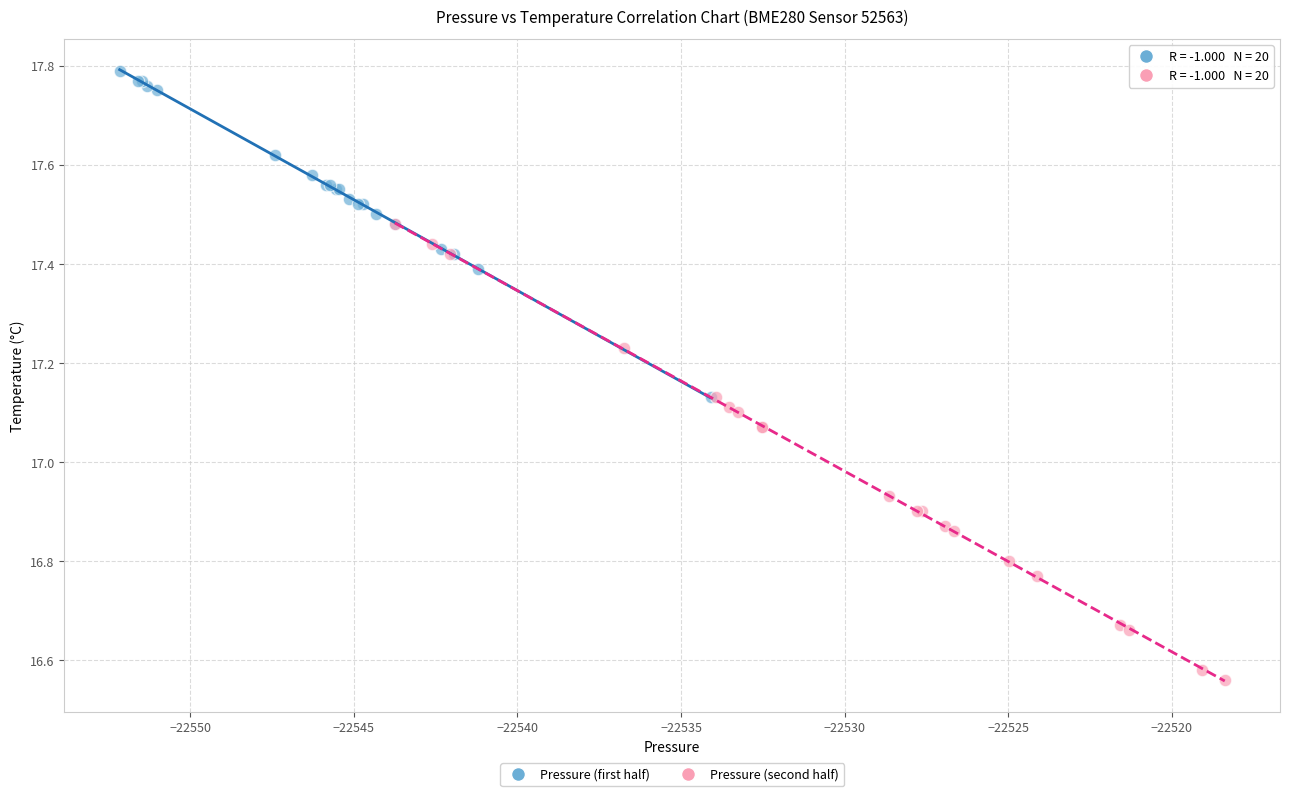

Which series reaches the minimum Y coordinate?

Pressure (second half)